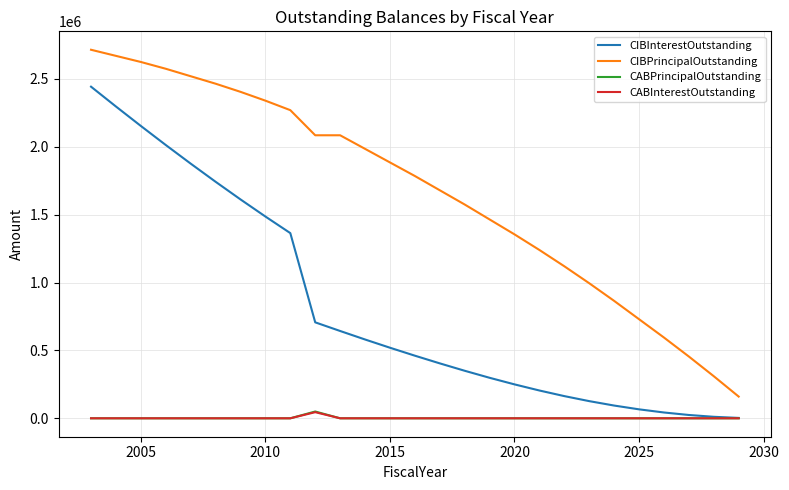

True or false: CABPrincipalOutstanding and CIBPrincipalOutstanding cross at least once.

False